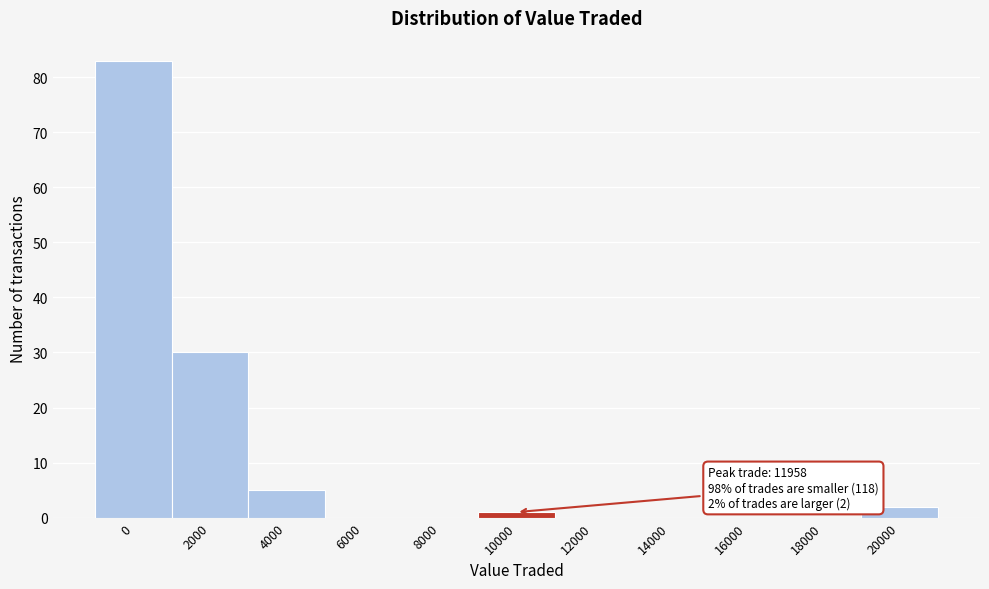

Reading left to right, list all the values displayed in this chart.

0=83	2000=30	4000=5	6000=0	8000=0	10000=1	12000=0	14000=0	16000=0	18000=0	20000=2